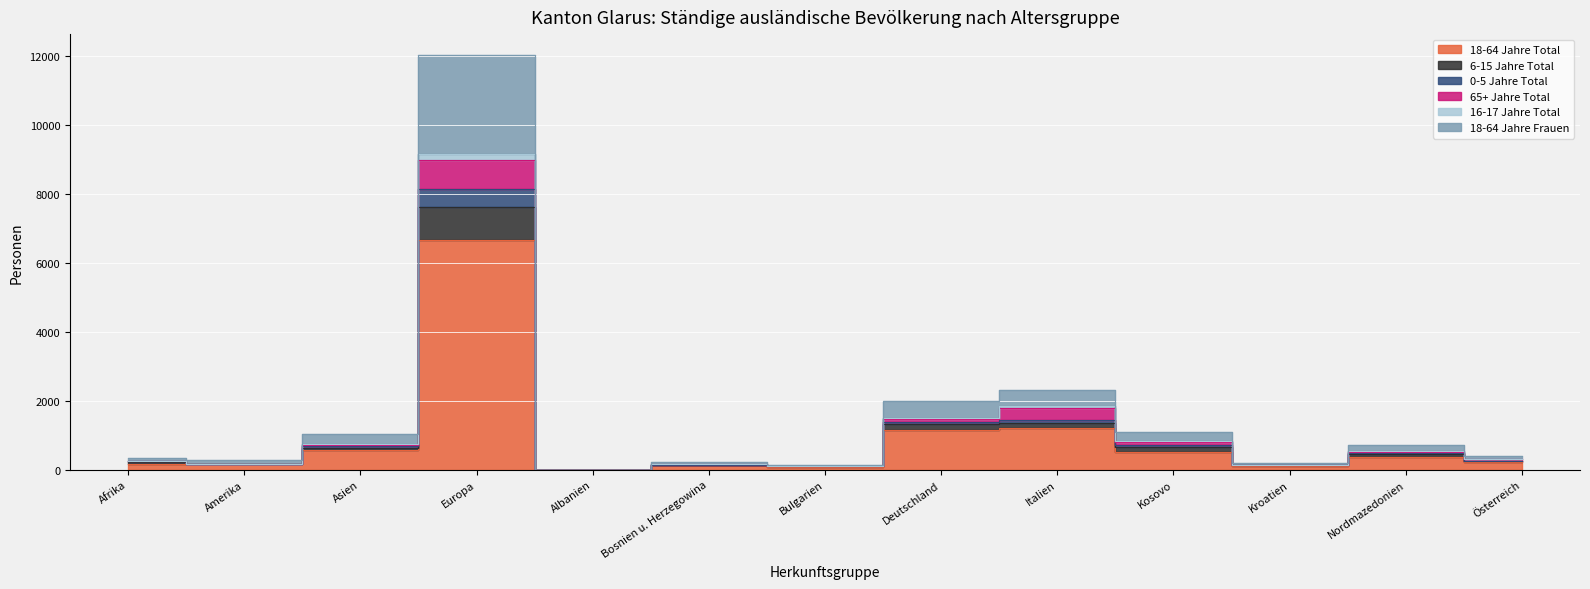

What is the difference between the highest and lowest values at Afrika?

159